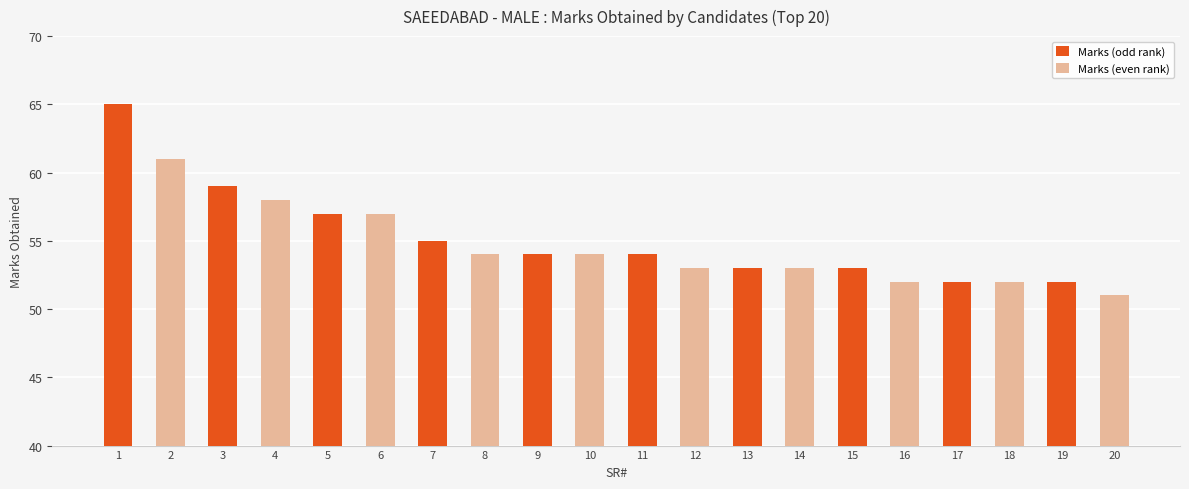

Reading left to right, list all the values displayed in this chart.

65	61	59	58	57	57	55	54	54	54	54	53	53	53	53	52	52	52	52	51